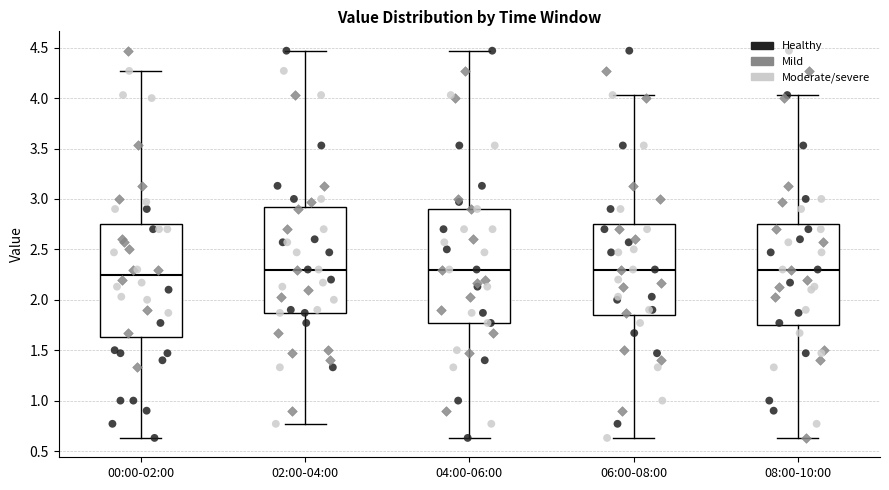

Reading left to right, transcribe this box plot: for each box, give where its median line is, the range the box spans, and where its two whiskers end, as read against the y-axis. The values are not printed on the chart, so give them approximately, as read against the axis.

00:00-02:00: median 2.25, box 1.65 to 2.75, whiskers 0.65 to 4.25
02:00-04:00: median 2.30, box 1.85 to 2.90, whiskers 0.75 to 4.45
04:00-06:00: median 2.30, box 1.75 to 2.90, whiskers 0.65 to 4.45
06:00-08:00: median 2.30, box 1.85 to 2.75, whiskers 0.65 to 4.05
08:00-10:00: median 2.30, box 1.75 to 2.75, whiskers 0.65 to 4.05